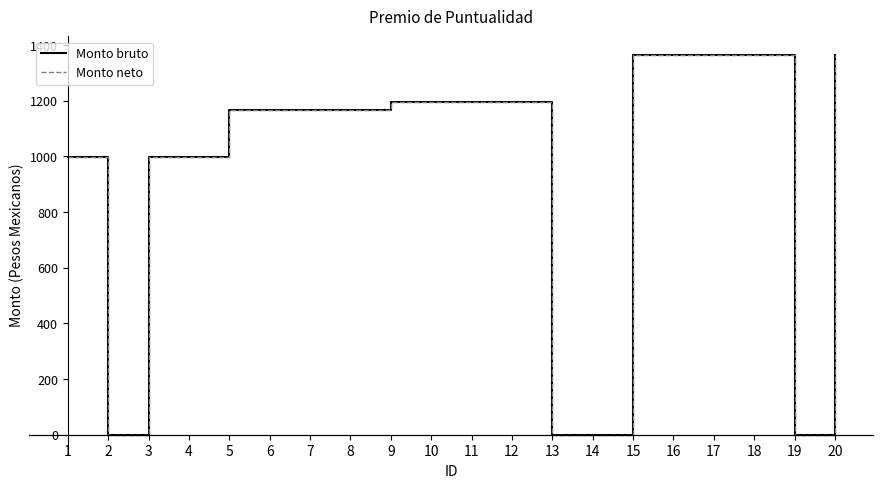

Is this an area chart (filled region under the line)?

No